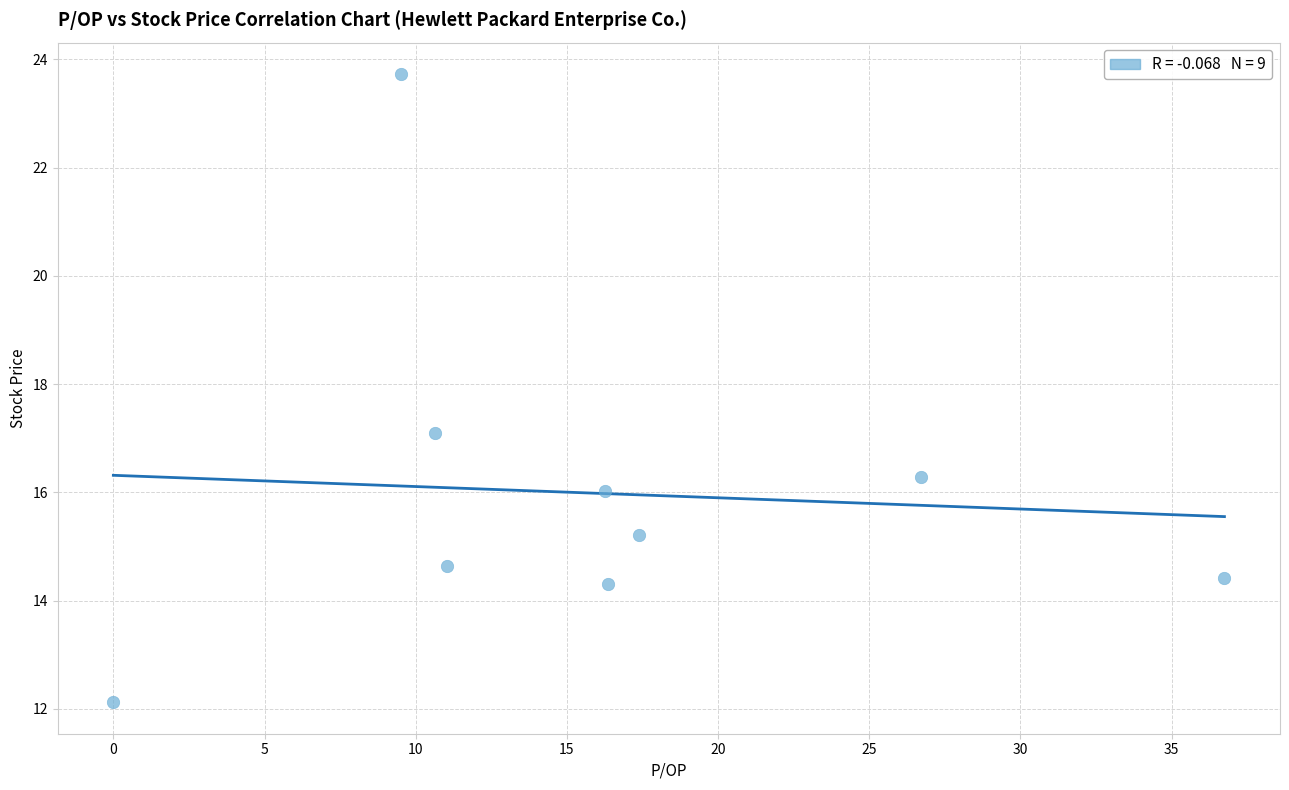

What is the average X value?

16.1